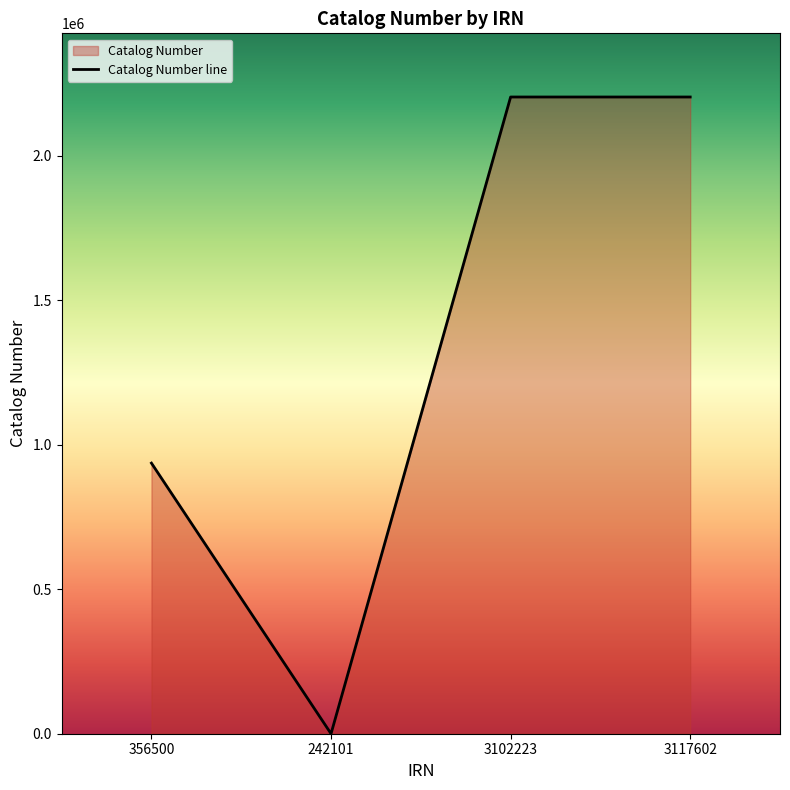

Reading left to right, list all the values displayed in this chart.

356500=936588	242101=0	3102223=2203752	3117602=2203750